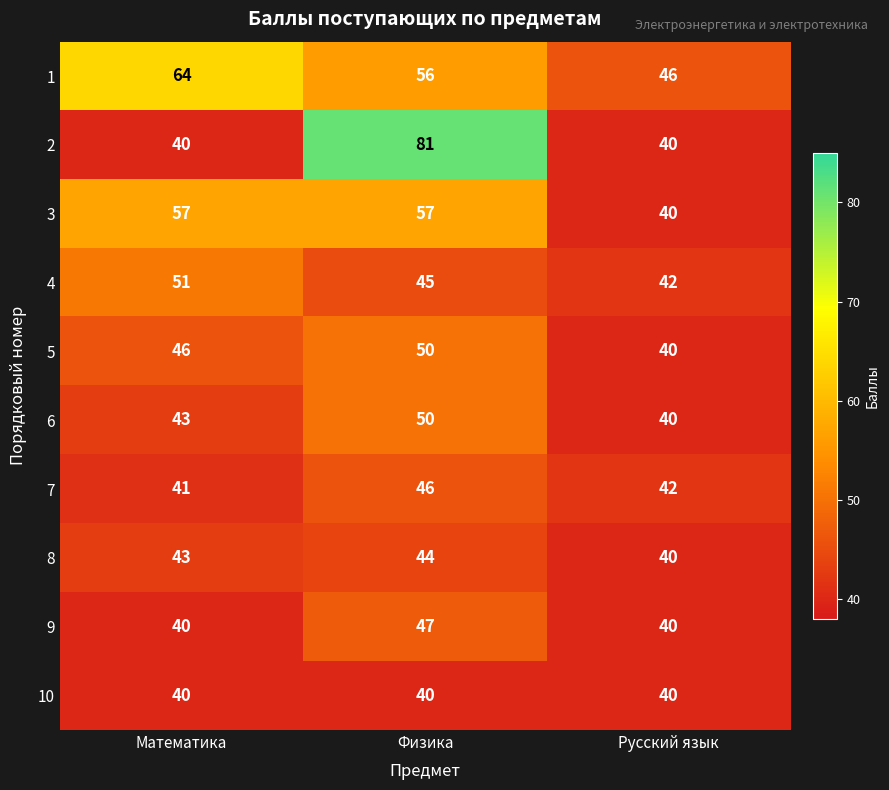

The 9 series shows 40 at Математика. True or false?

True